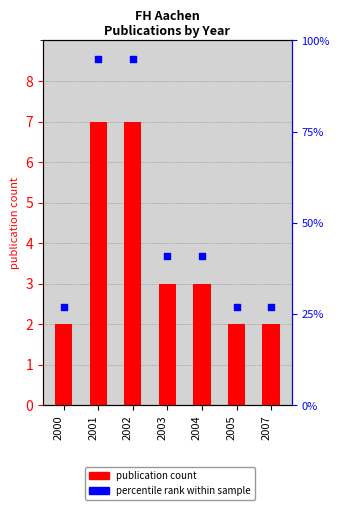

What are all the series names shown in the legend?

publication count, percentile rank within sample